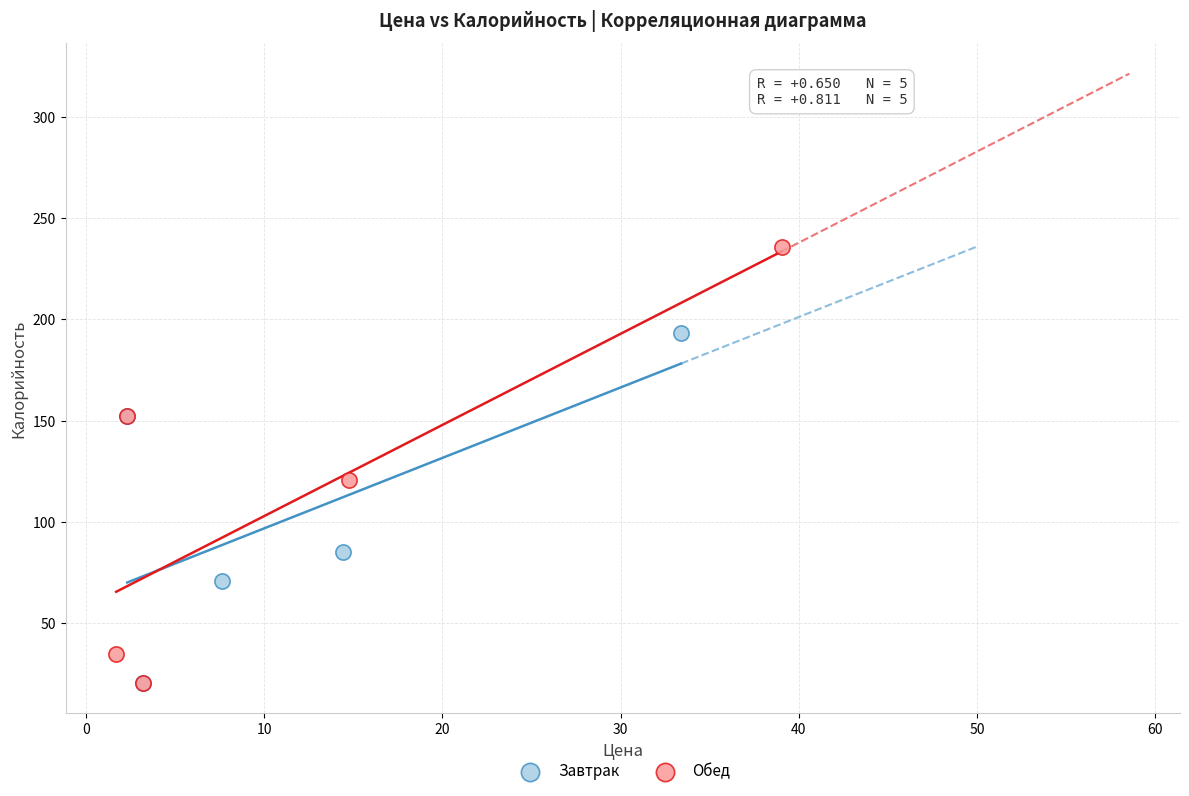

What are all the series names shown in the legend?

Завтрак, Обед